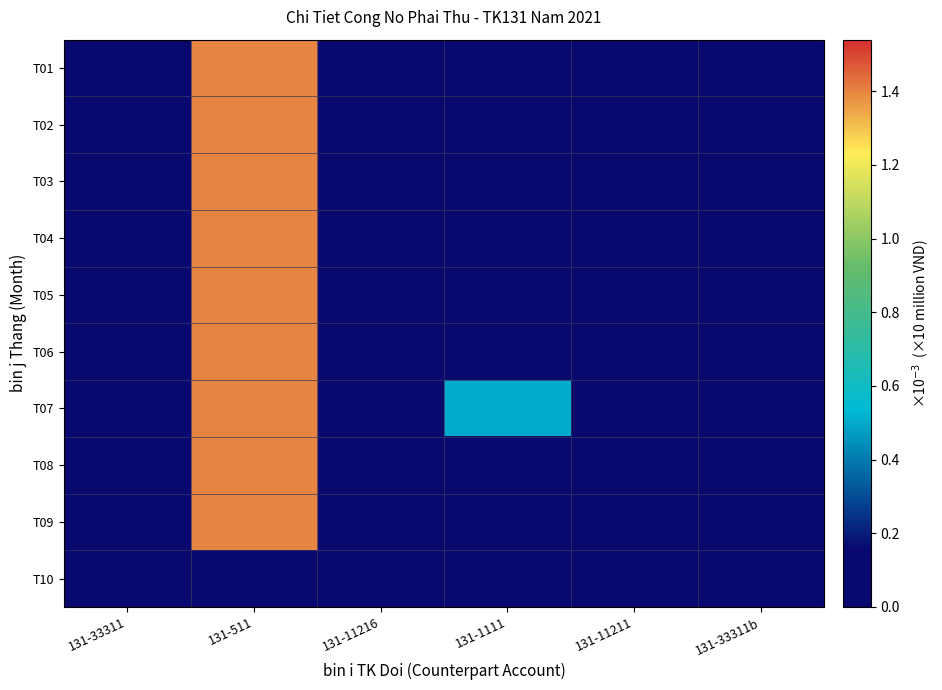

At which category is the sum across all series the highest?

131-511